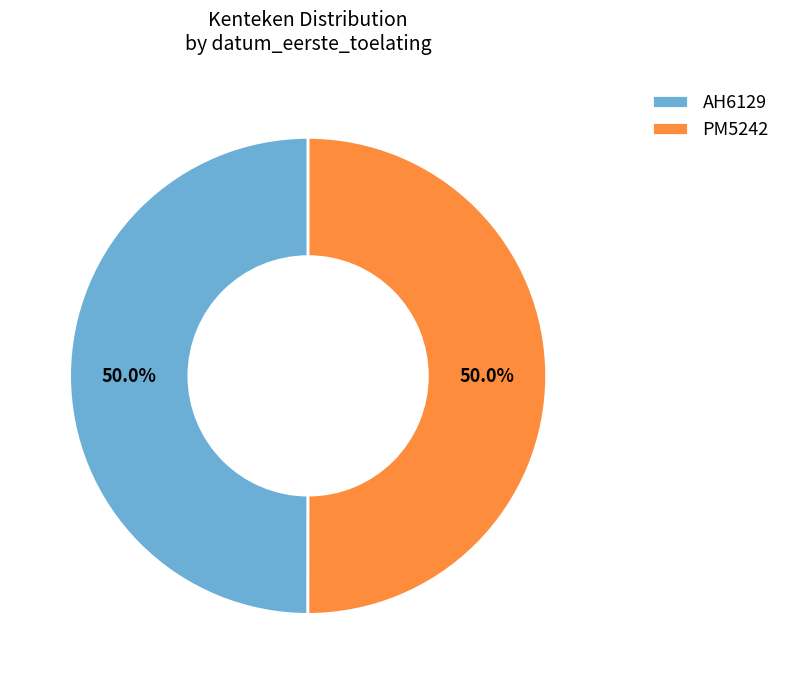

What is the ratio of the value at PM5242 to the value at AH6129?

1.0